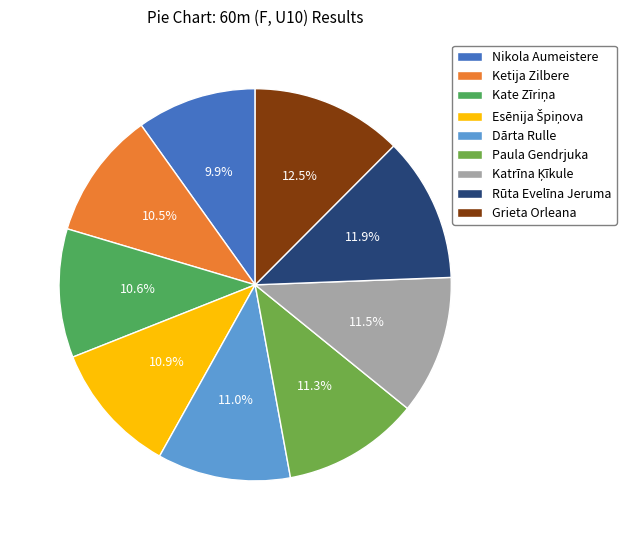

To the nearest percent, what is the average slice percentage?

11%